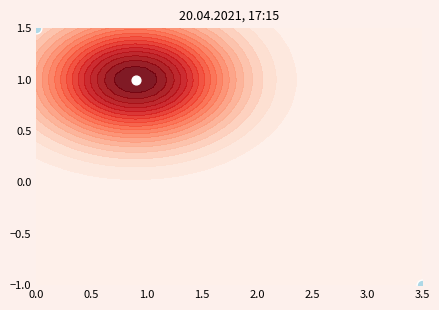

What is the approximate value at 3.5?

-1.0